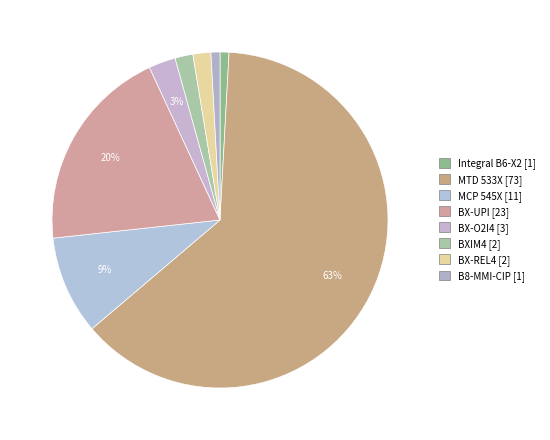

What portion of the pie excludes Integral B6-X2?

99.1%